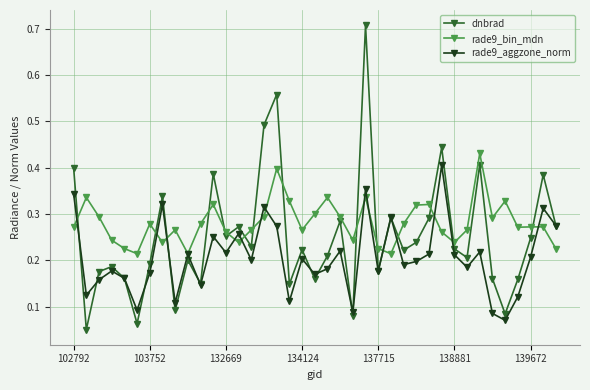

True or false: rade9_aggzone_norm has more than 1 interior local peaks.

True